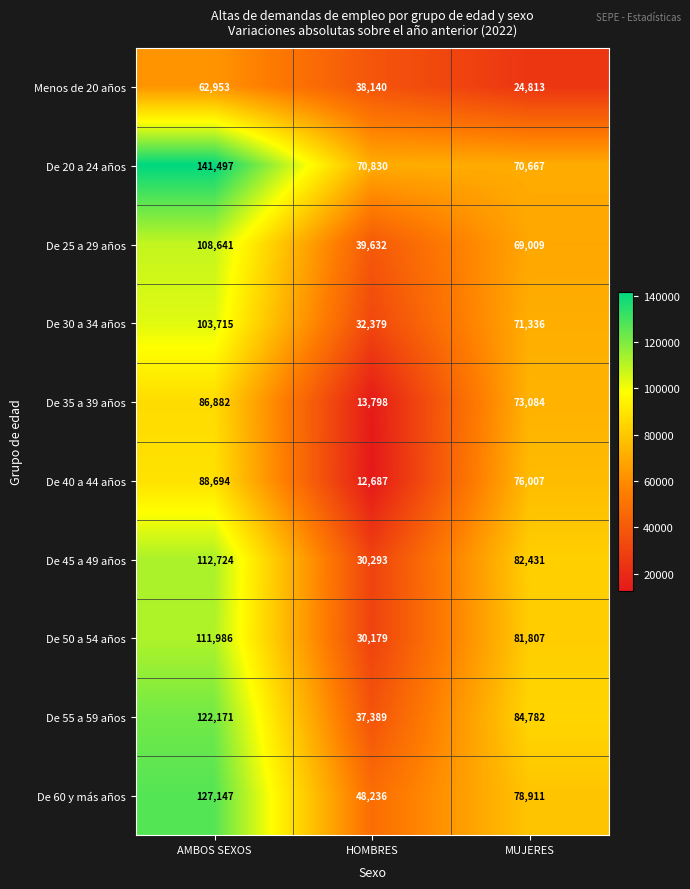

What is the maximum value shown in the chart?

141497